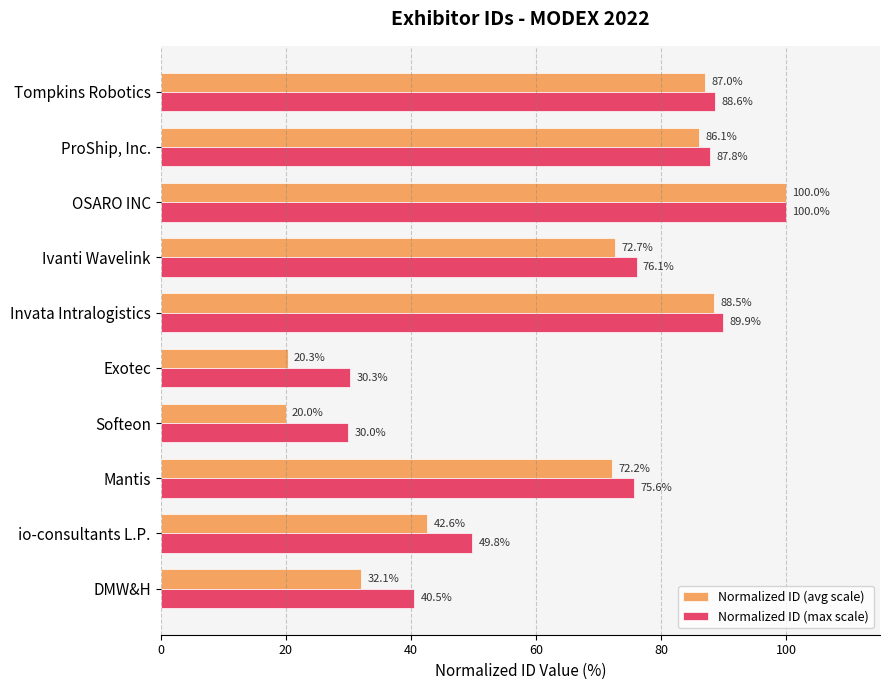

What is the total value across all series at Tompkins Robotics?

175.6